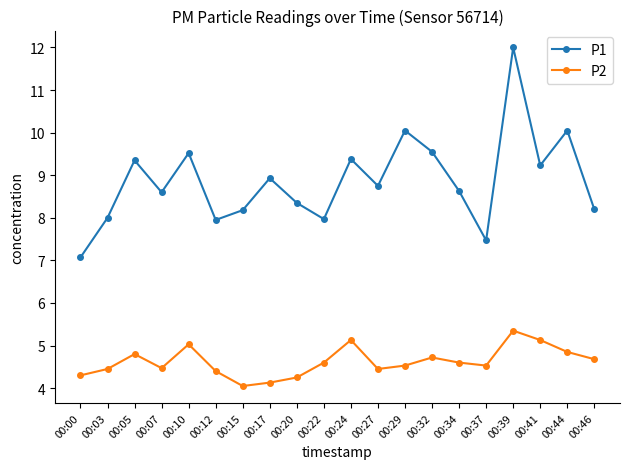

Which series has the widest spread of values?

P1